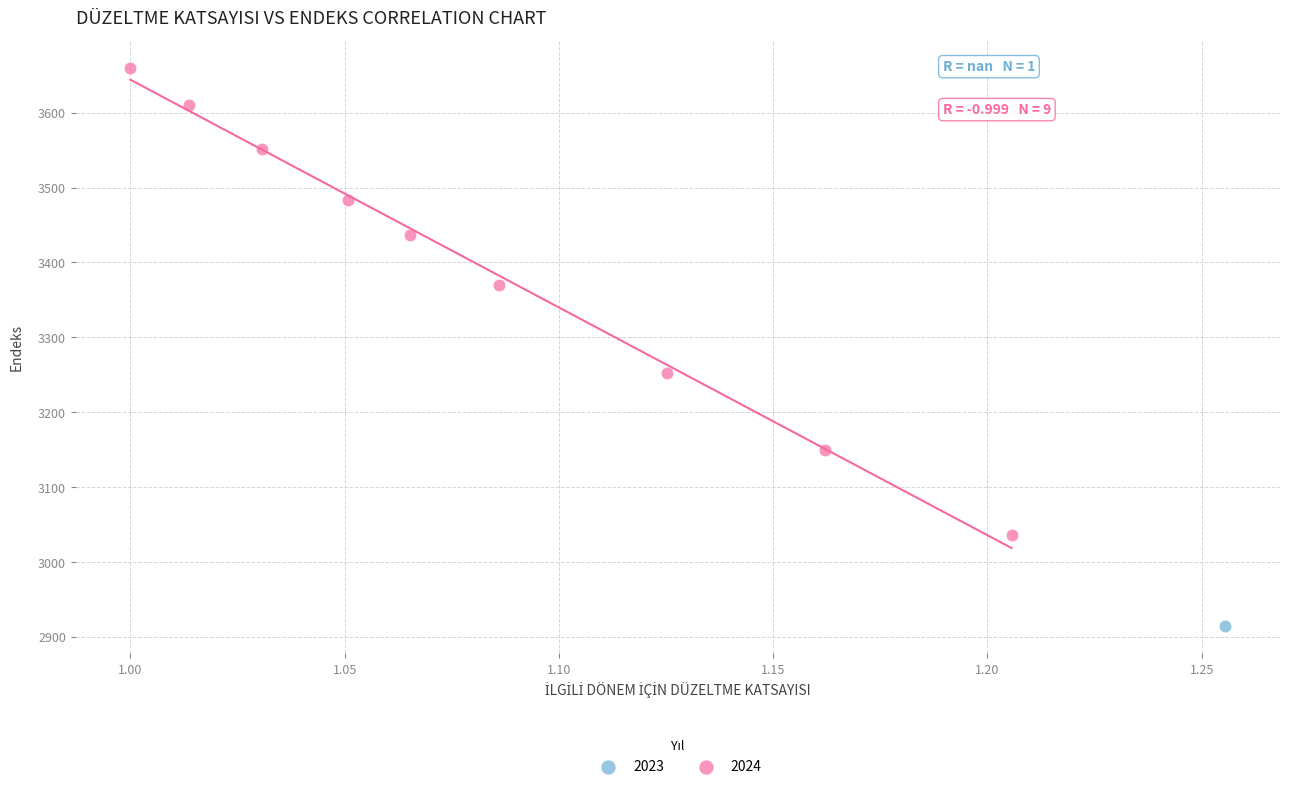

What are all the series names shown in the legend?

2023, 2024